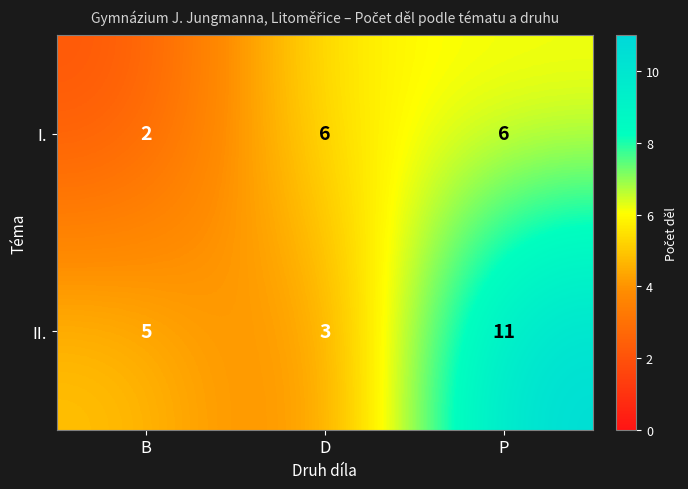

Which series has the largest total across all categories?

II.